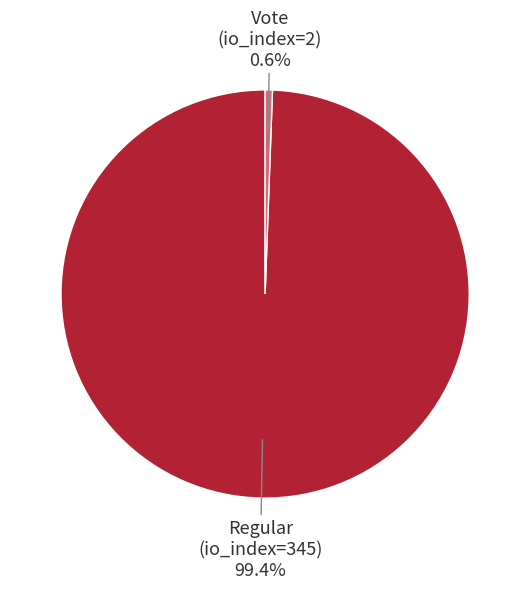

How much of the chart is everything except Regular (io_index=345)?

0.6%